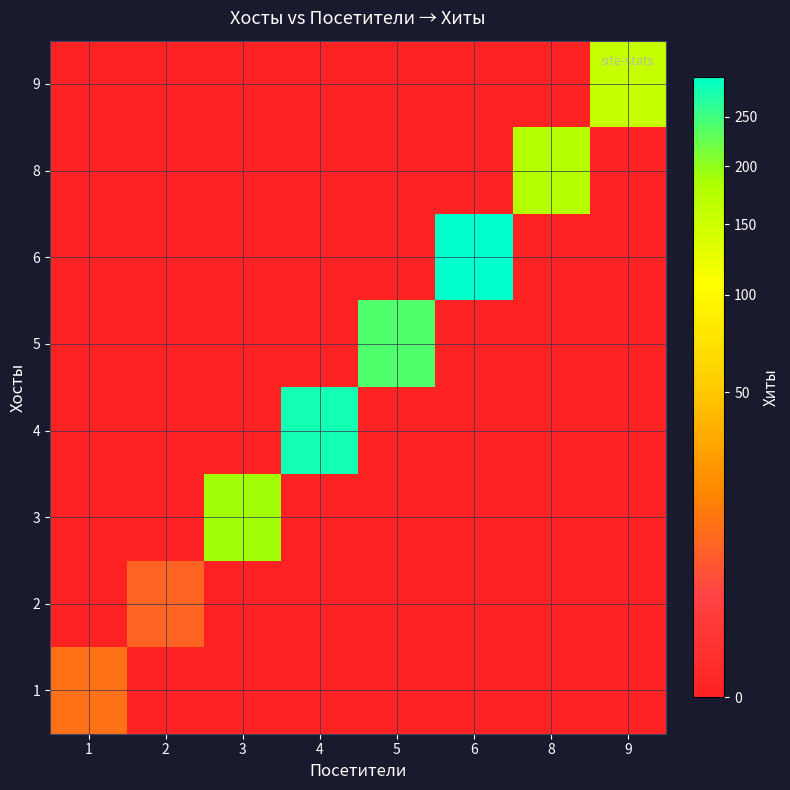

List the series in order of their peak value, highest first.

6, 4, 5, 3, 8, 9, 1, 2